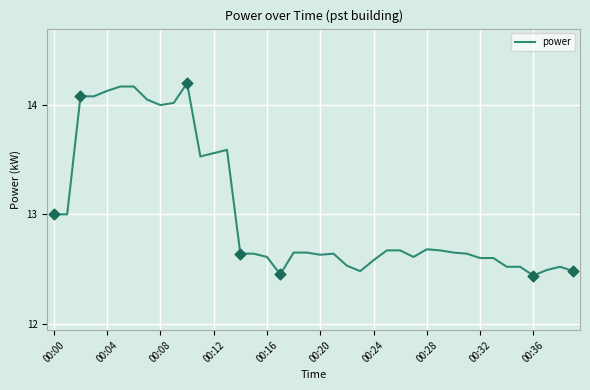

What is the difference between the maximum and minimum values?

1.8